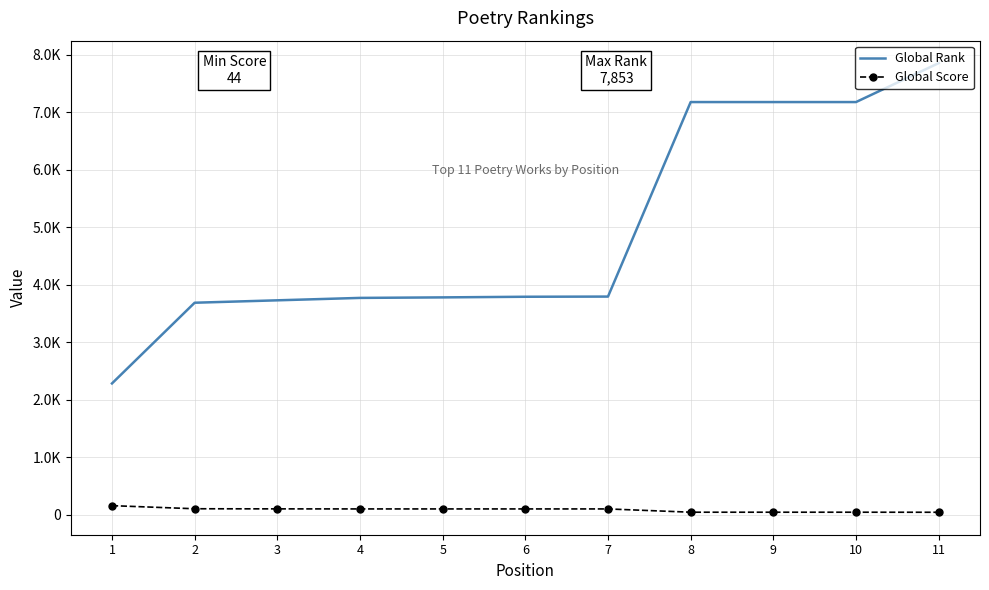

True or false: Global Score and Global Rank intersect in this chart.

False